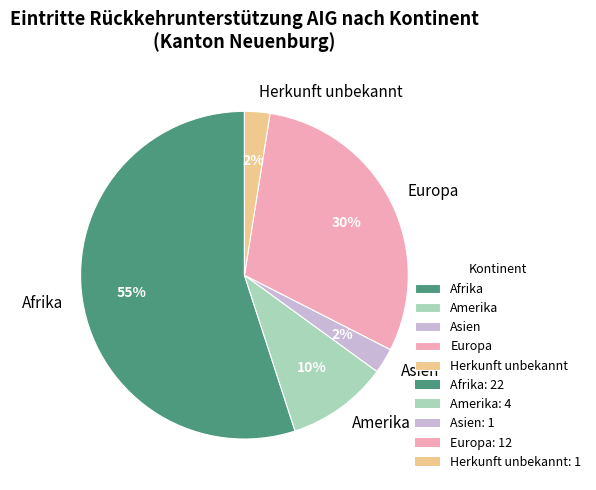

To the nearest percent, what portion does Amerika represent?

10%